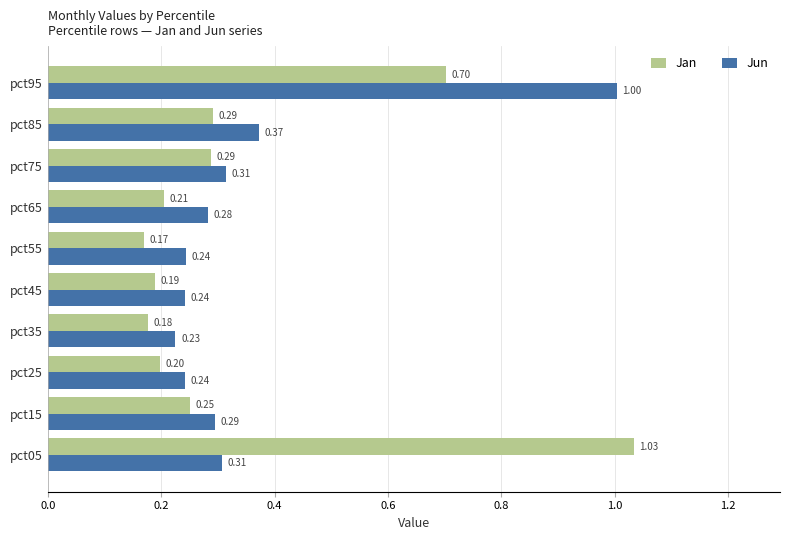

What is the sum of all Jan values?

3.5